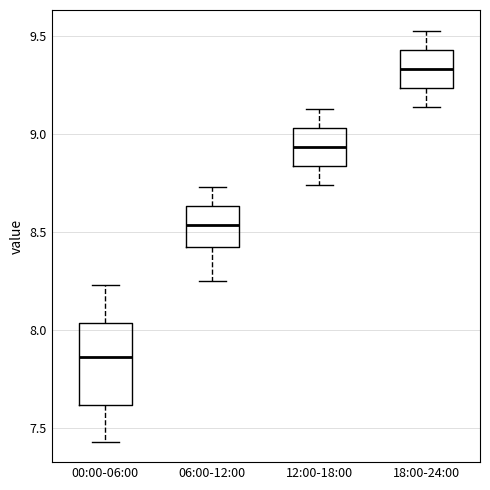

Reading left to right, read every box against the y-axis: the position of its median line, the range the box covers, and the ends of its whiskers. The values are not printed on the chart, so give them approximately, as read against the axis.

00:00-06:00: median 7.85, box 7.60 to 8.05, whiskers 7.45 to 8.25
06:00-12:00: median 8.55, box 8.45 to 8.65, whiskers 8.25 to 8.75
12:00-18:00: median 8.95, box 8.85 to 9.05, whiskers 8.75 to 9.15
18:00-24:00: median 9.35, box 9.25 to 9.45, whiskers 9.15 to 9.55